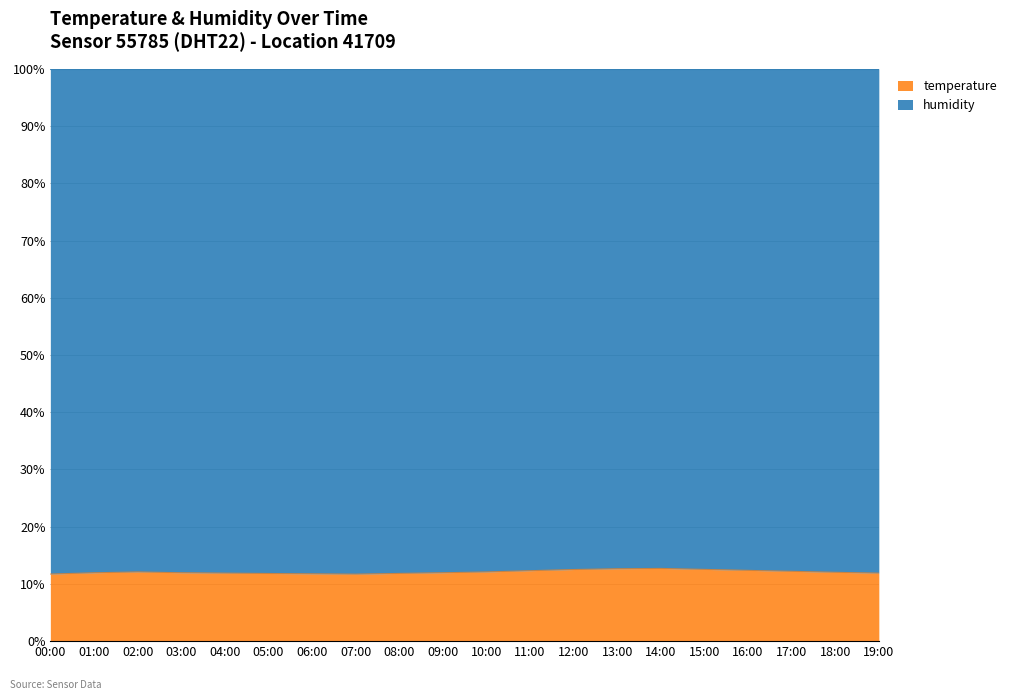

Where does the data first go above 12?

02:00